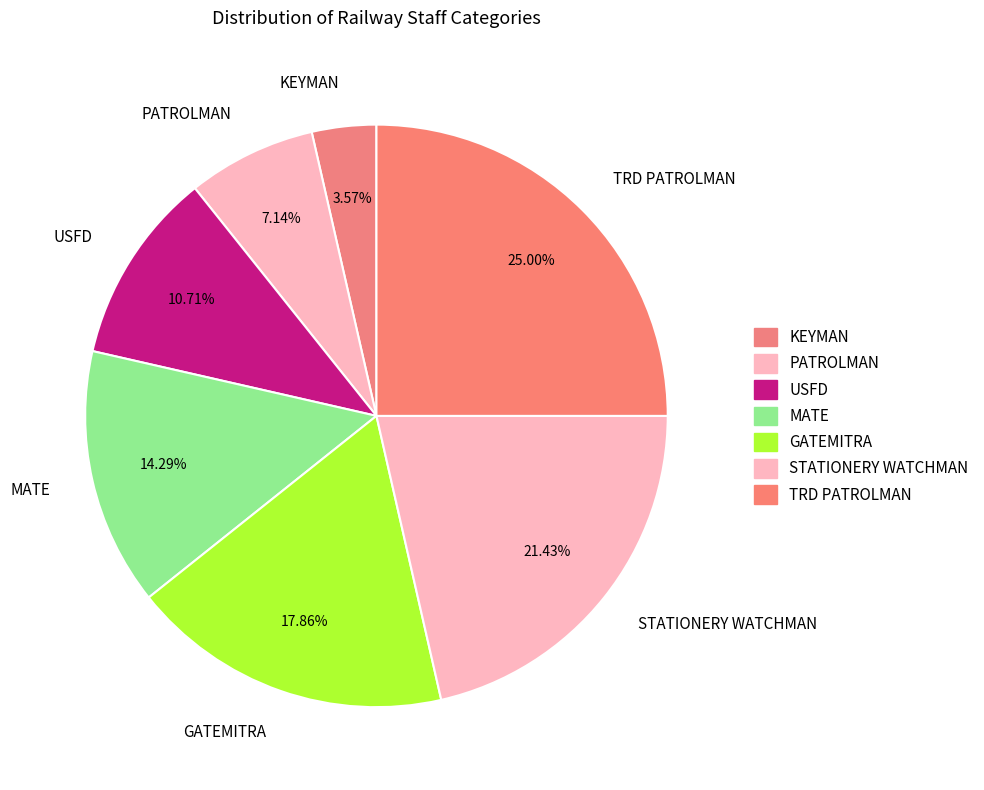

What percentage is NOT represented by STATIONERY WATCHMAN?

78.6%